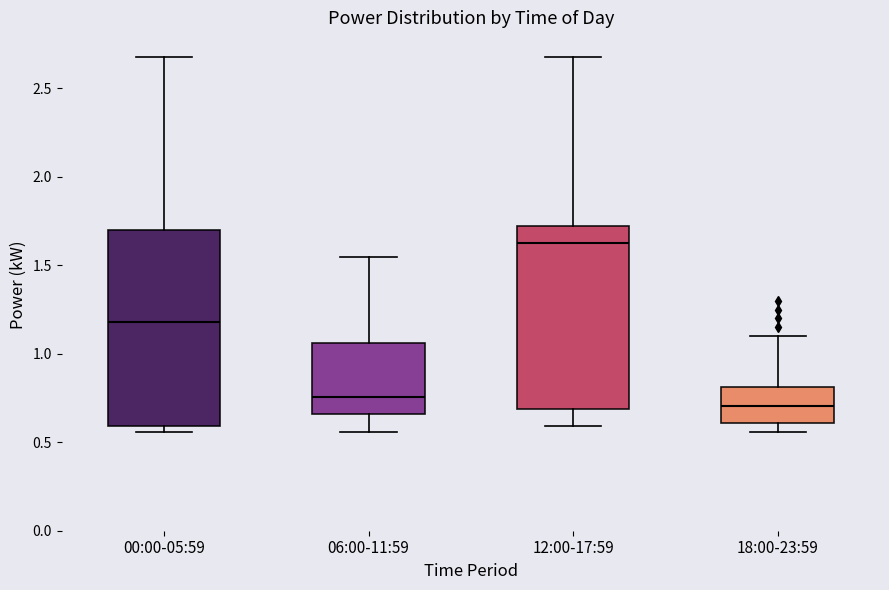

Which box has the lowest median line?

18:00-23:59